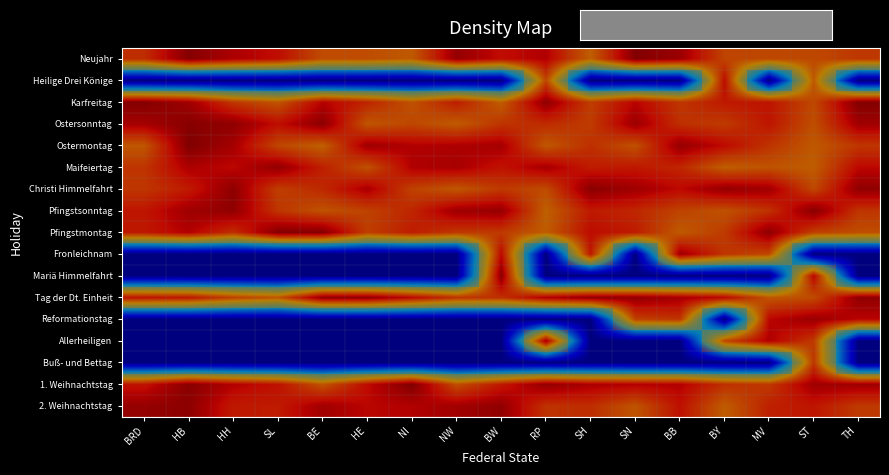

Which series has the largest total across all categories?

1. Weihnachtstag